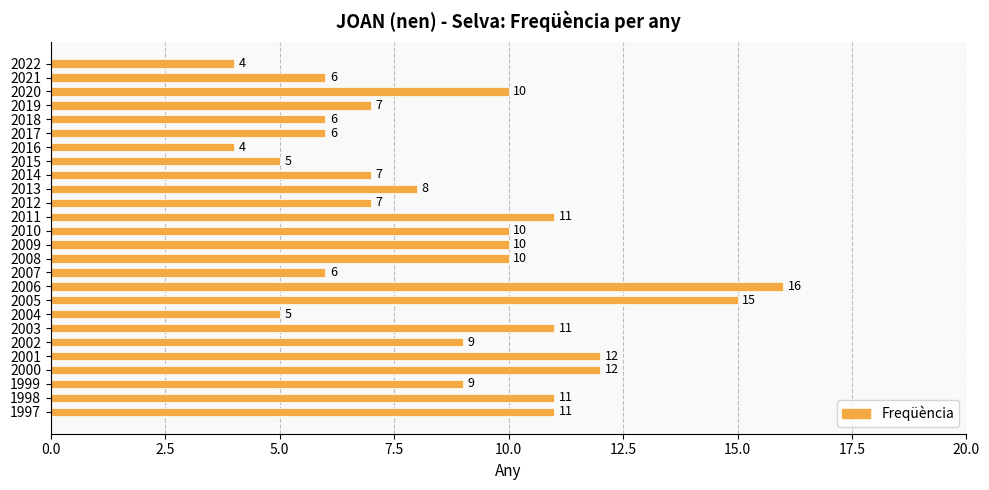

Does the chart contain stacked bars?

No